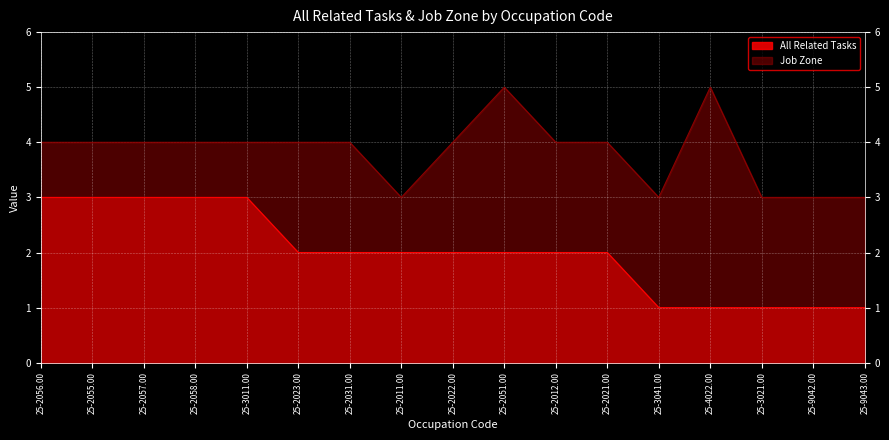

True or false: All Related Tasks has more than 2 points higher than both neighbors.

False